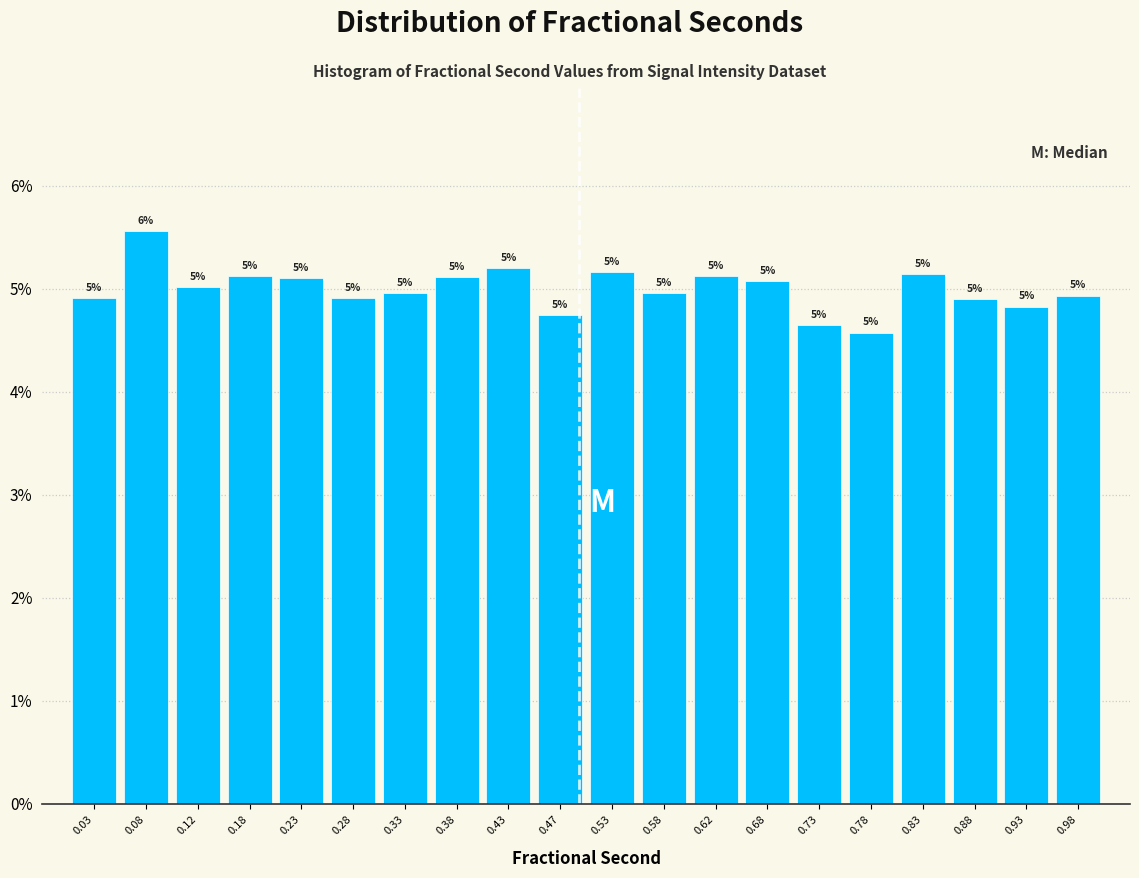

Over which range of the x-axis is the bar tallest?

0.05 to 0.10